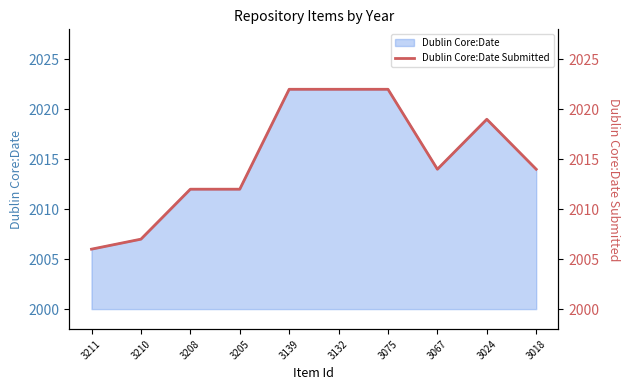

Rank the categories by value from lowest to highest.

3211, 3210, 3208, 3205, 3067, 3018, 3024, 3139, 3132, 3075